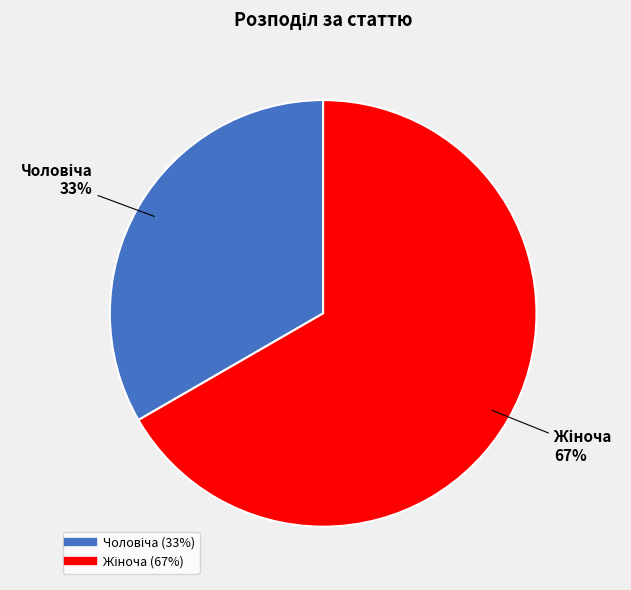

Does any single category account for the majority?

Yes